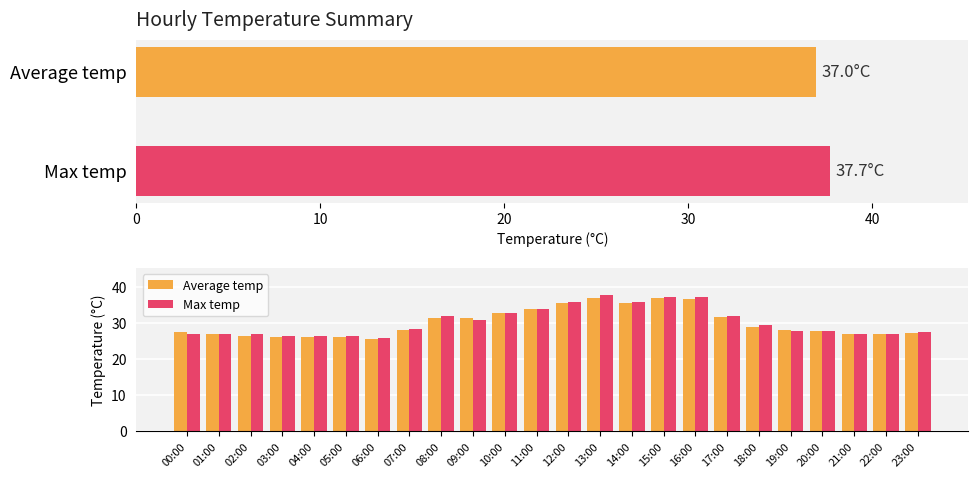

What is the difference between the maximum and second lowest values in the Max temp series?

11.2